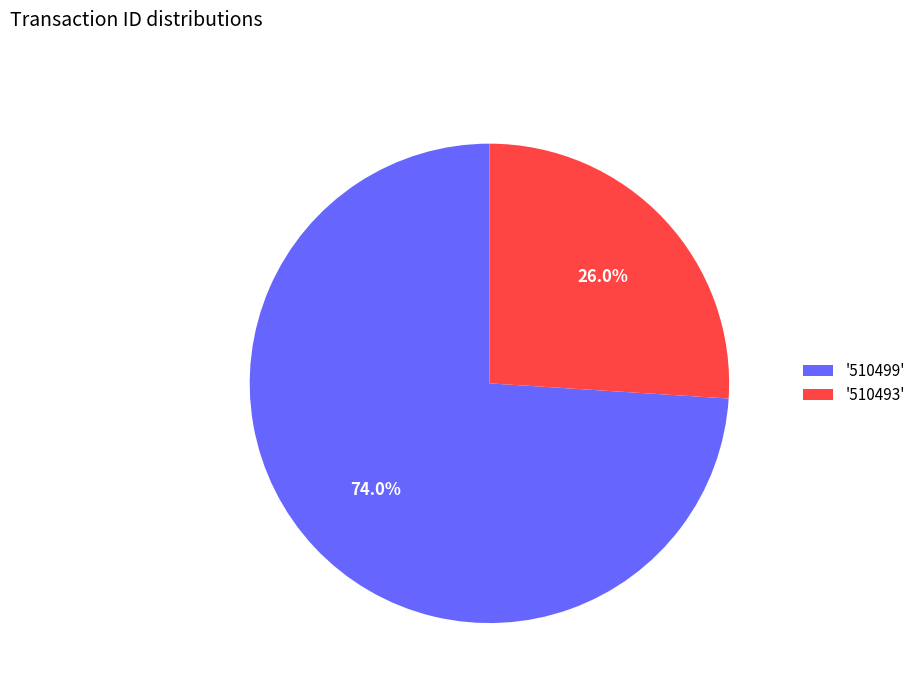

Rank the categories by value from lowest to highest.

'510493', '510499'